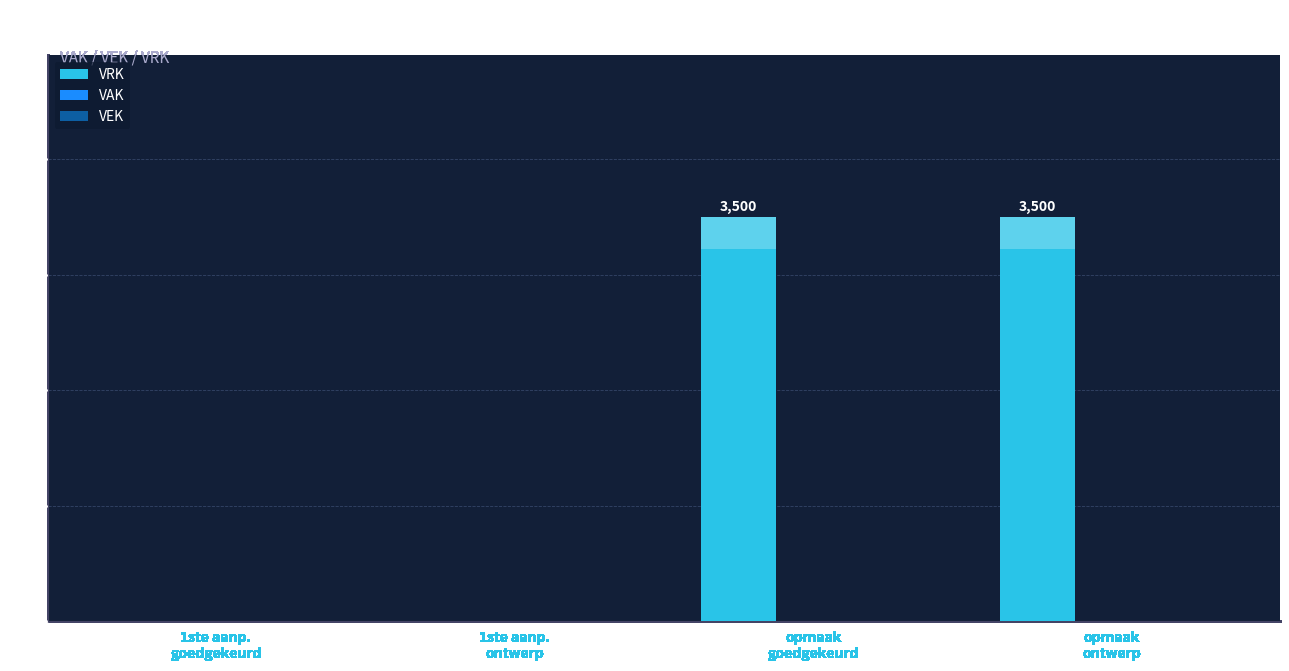

Between 1ste aanp.
ontwerp and opmaak
goedgekeurd, which is larger?

opmaak
goedgekeurd